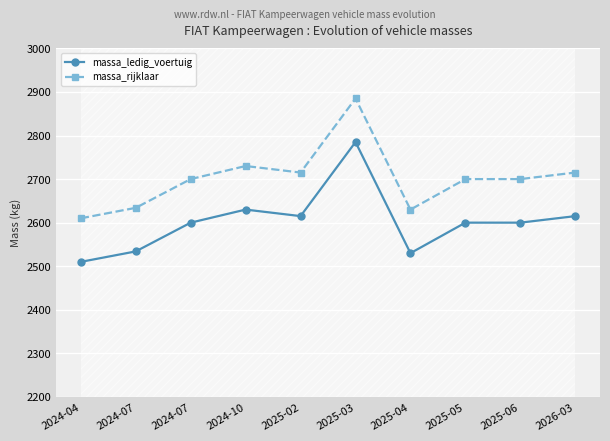

What is the value of the massa_rijklaar point at the 1st from the left?

2610